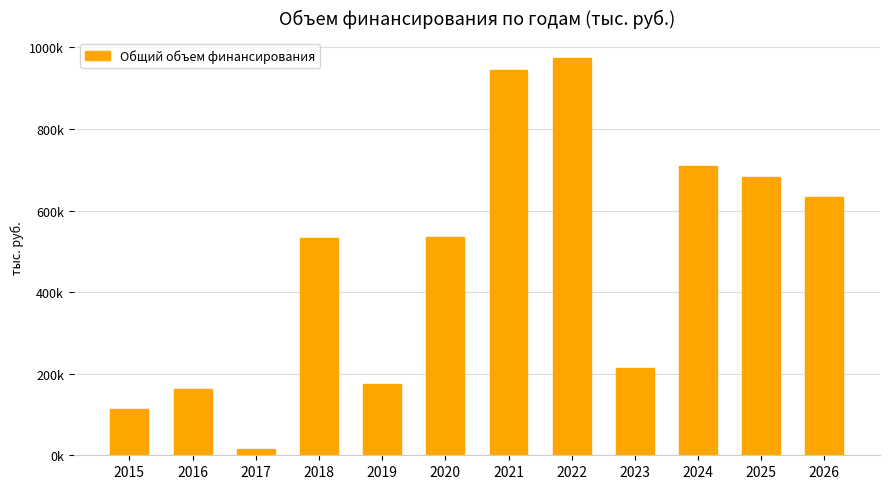

Does the chart contain any negative values?

No